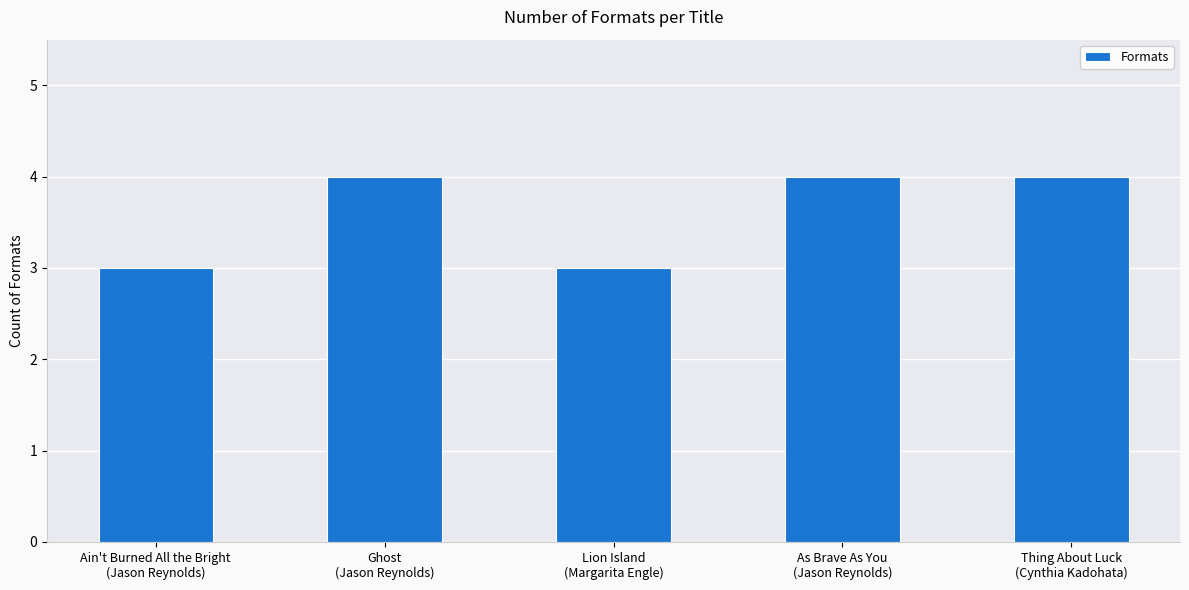

Count the number of categories in the chart.

5